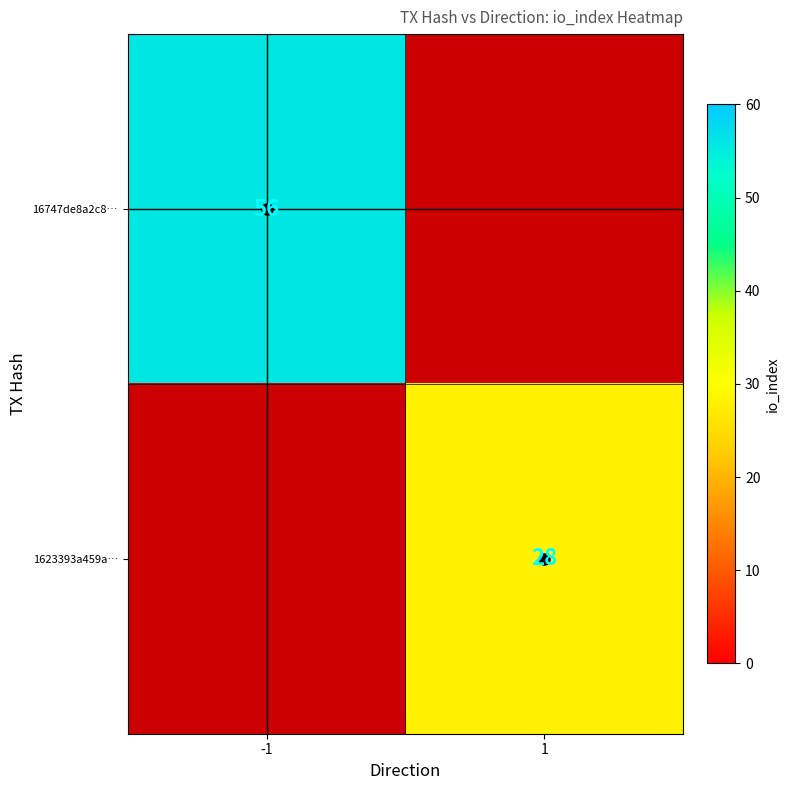

What is the sum of all 16747de8a2c8… values?

56